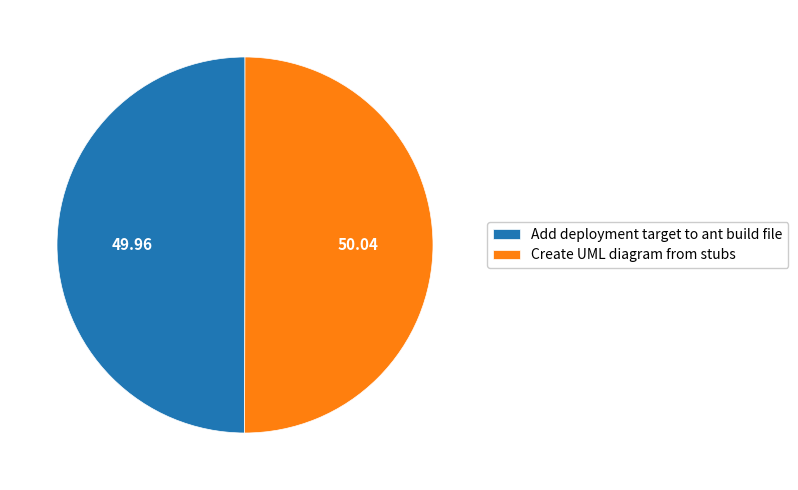

How many slices are in this pie chart?

2